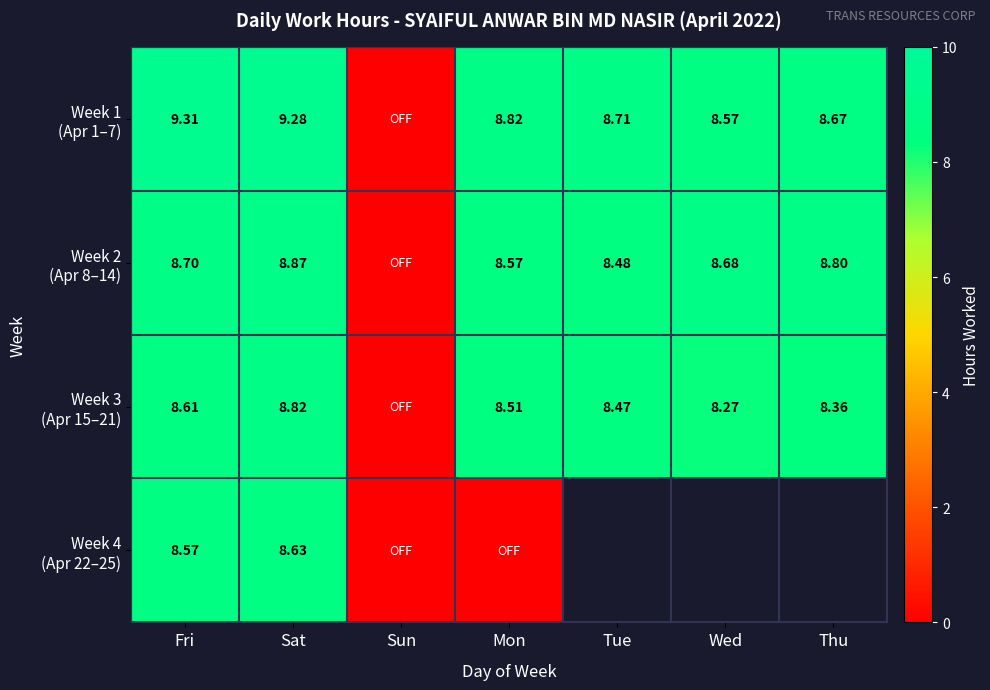

What is the total value across all series at Fri?

35.2